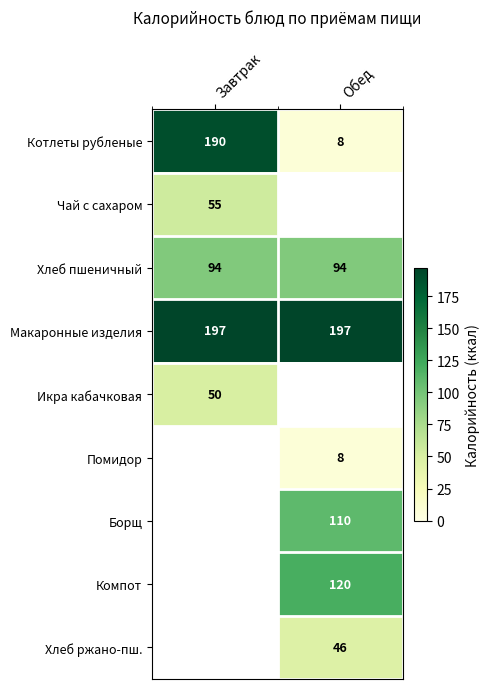

True or false: Макаронные изделия has a value of 197 at Завтрак.

True